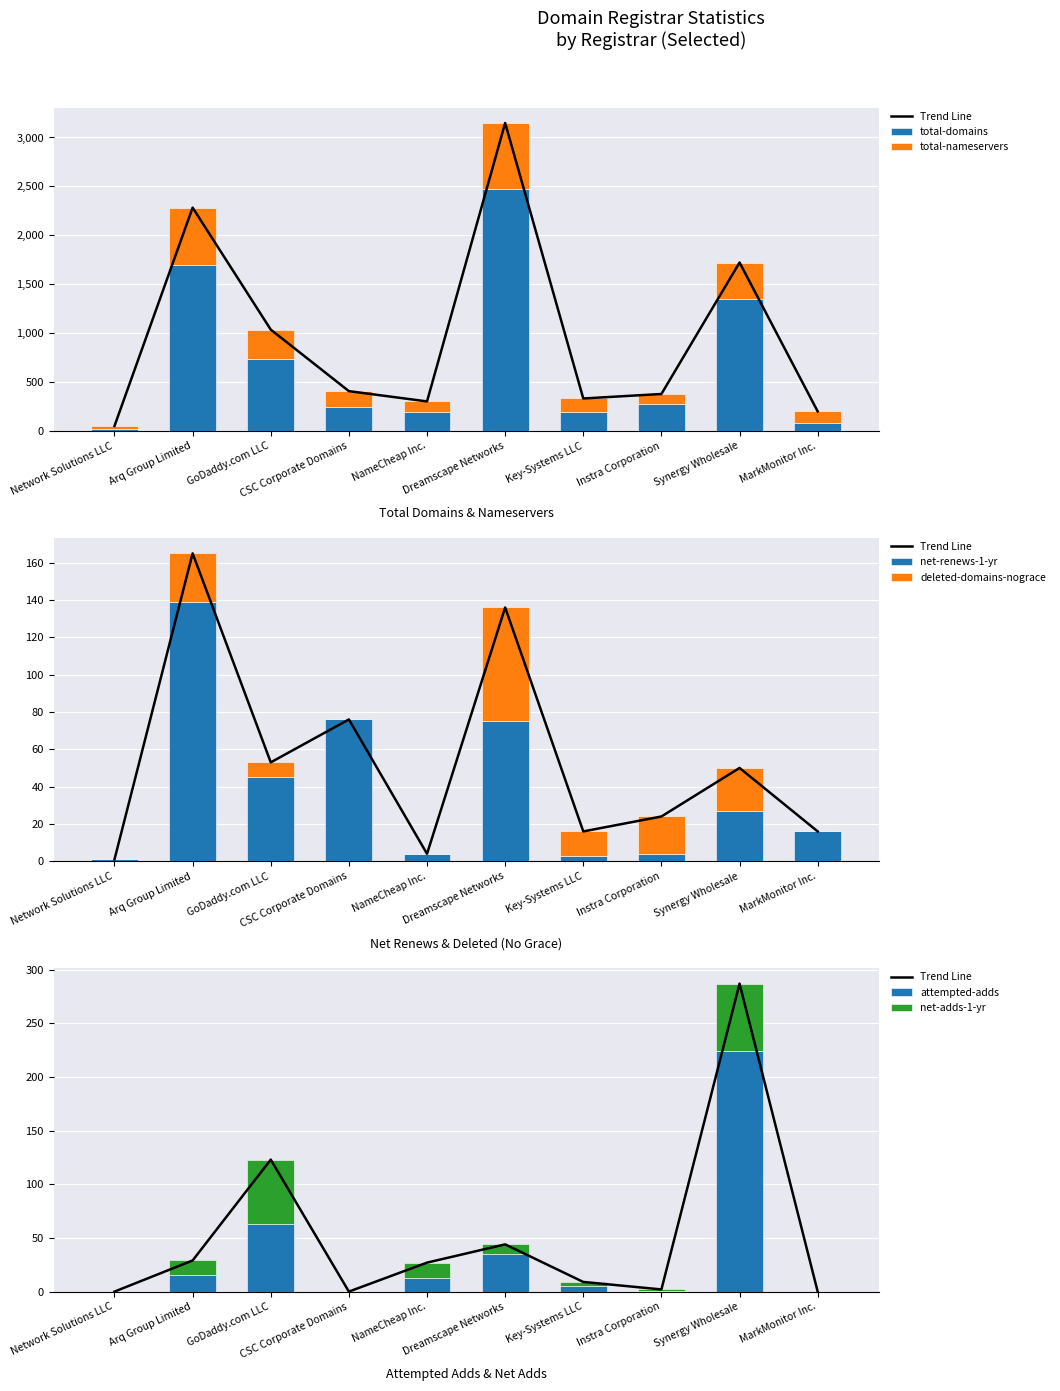

Reading left to right, what are all the values shown in this chart?

total-domains: Network Solutions LLC=16	Arq Group Limited=1695	GoDaddy.com LLC=733	CSC Corporate Domains=248	NameCheap Inc.=191	Dreamscape Networks=2473	Key-Systems LLC=194	Instra Corporation=272	Synergy Wholesale=1347	MarkMonitor Inc.=80
total-nameservers: Network Solutions LLC=35	Arq Group Limited=588	GoDaddy.com LLC=303	CSC Corporate Domains=159	NameCheap Inc.=111	Dreamscape Networks=675	Key-Systems LLC=138	Instra Corporation=106	Synergy Wholesale=375	MarkMonitor Inc.=120
net-renews-1-yr: Network Solutions LLC=1	Arq Group Limited=139	GoDaddy.com LLC=45	CSC Corporate Domains=76	NameCheap Inc.=4	Dreamscape Networks=75	Key-Systems LLC=3	Instra Corporation=4	Synergy Wholesale=27	MarkMonitor Inc.=16
deleted-domains-nograce: Network Solutions LLC=0	Arq Group Limited=26	GoDaddy.com LLC=8	CSC Corporate Domains=0	NameCheap Inc.=0	Dreamscape Networks=61	Key-Systems LLC=13	Instra Corporation=20	Synergy Wholesale=23	MarkMonitor Inc.=0
attempted-adds: Network Solutions LLC=0	Arq Group Limited=15	GoDaddy.com LLC=63	CSC Corporate Domains=0	NameCheap Inc.=13	Dreamscape Networks=35	Key-Systems LLC=5	Instra Corporation=1	Synergy Wholesale=224	MarkMonitor Inc.=0
net-adds-1-yr: Network Solutions LLC=0	Arq Group Limited=14	GoDaddy.com LLC=60	CSC Corporate Domains=0	NameCheap Inc.=14	Dreamscape Networks=9	Key-Systems LLC=4	Instra Corporation=1	Synergy Wholesale=63	MarkMonitor Inc.=0